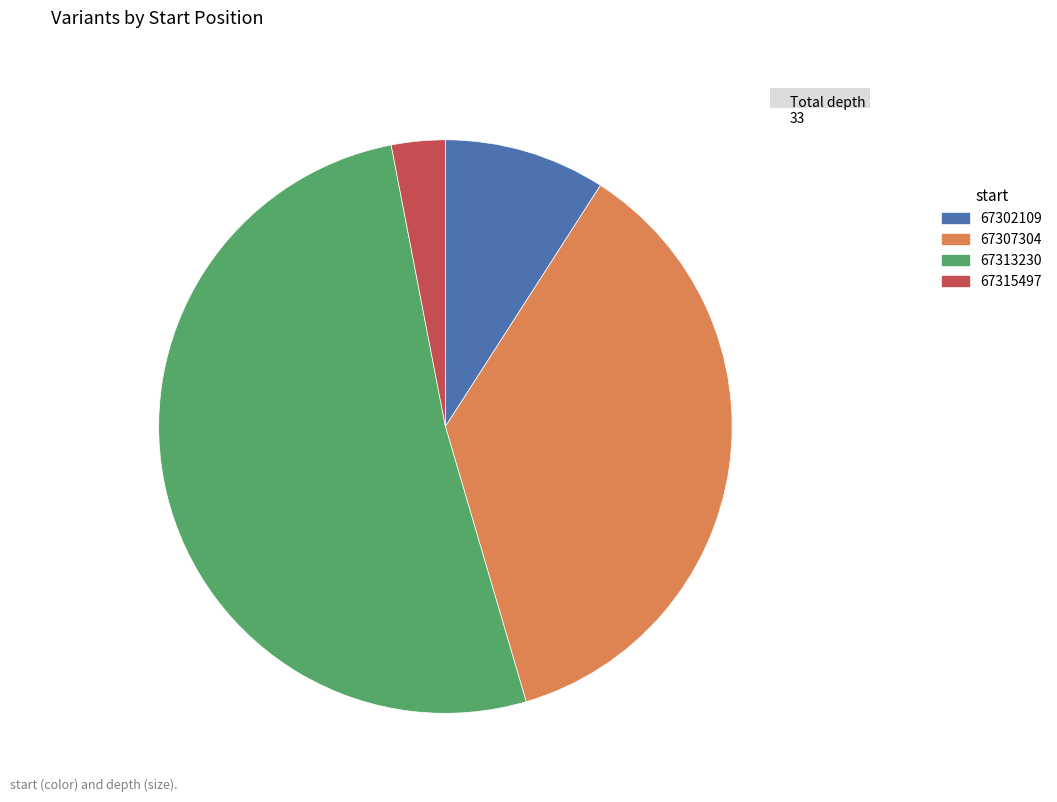

Combined, do 67313230 and 67302109 account for over 50%?

Yes